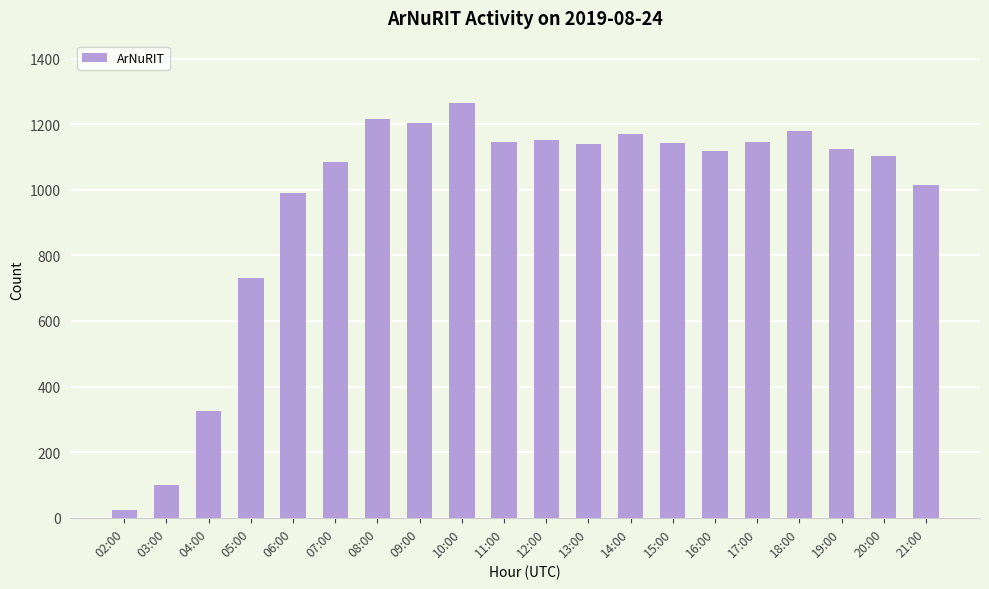

How many categories are shown in the chart?

20